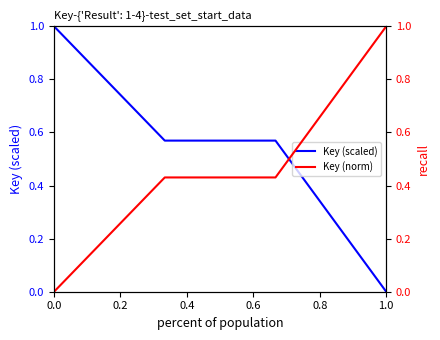

True or false: Key (scaled) has a value of 0.5 at 0.0.

False